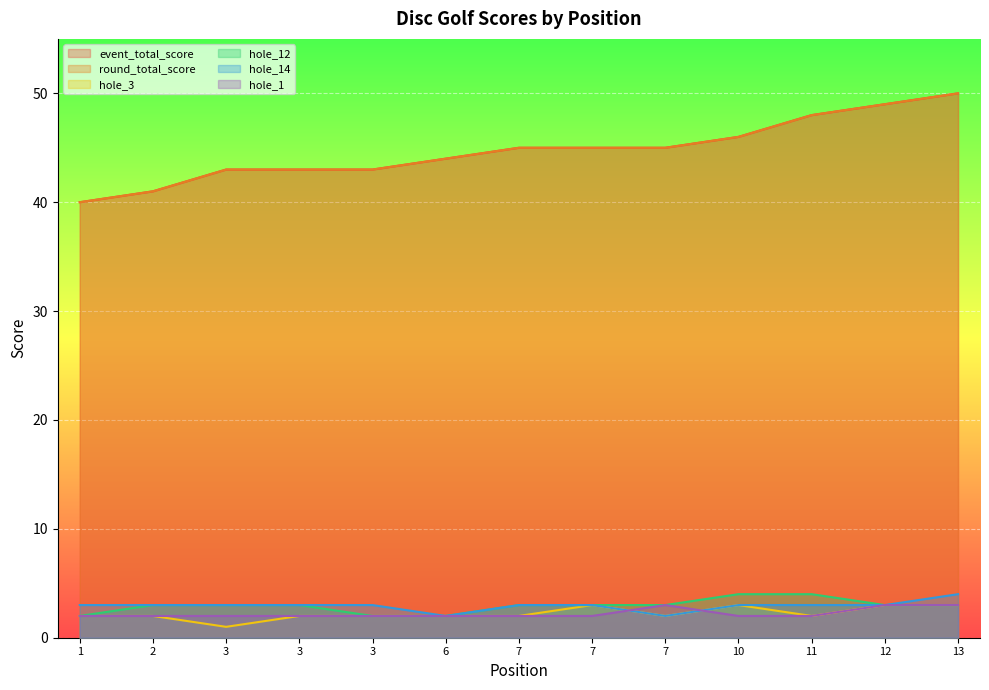

Which series has the widest spread of values?

event_total_score